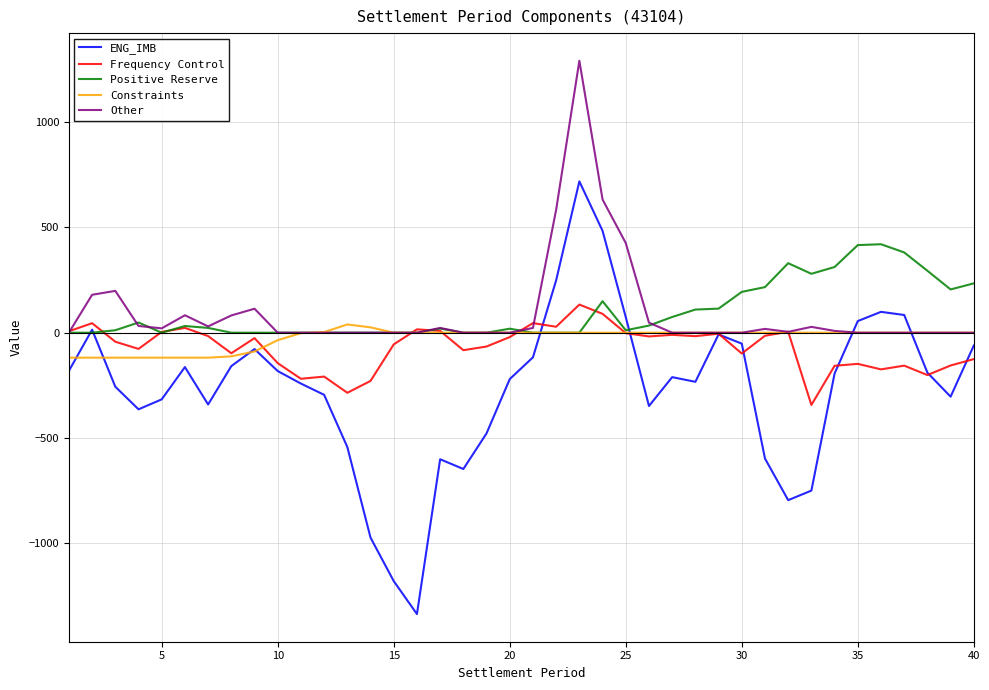

Which series has the largest range (max minus min)?

ENG_IMB